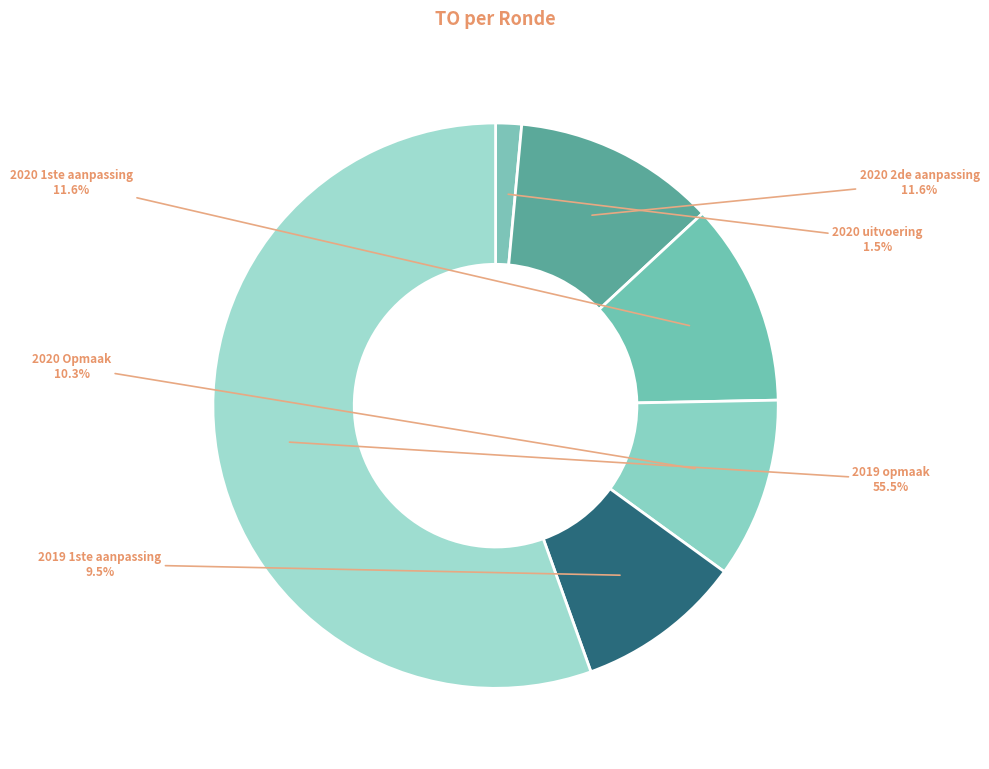

Which slice is the smallest?

2020 uitvoering